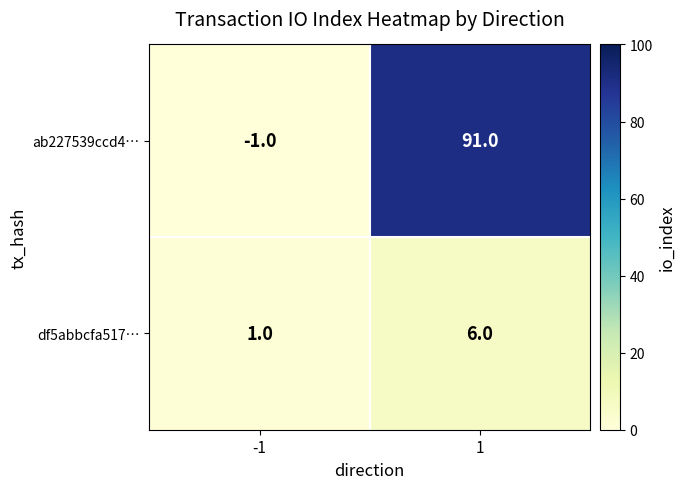

What is the sum of all df5abbcfa517… values?

7